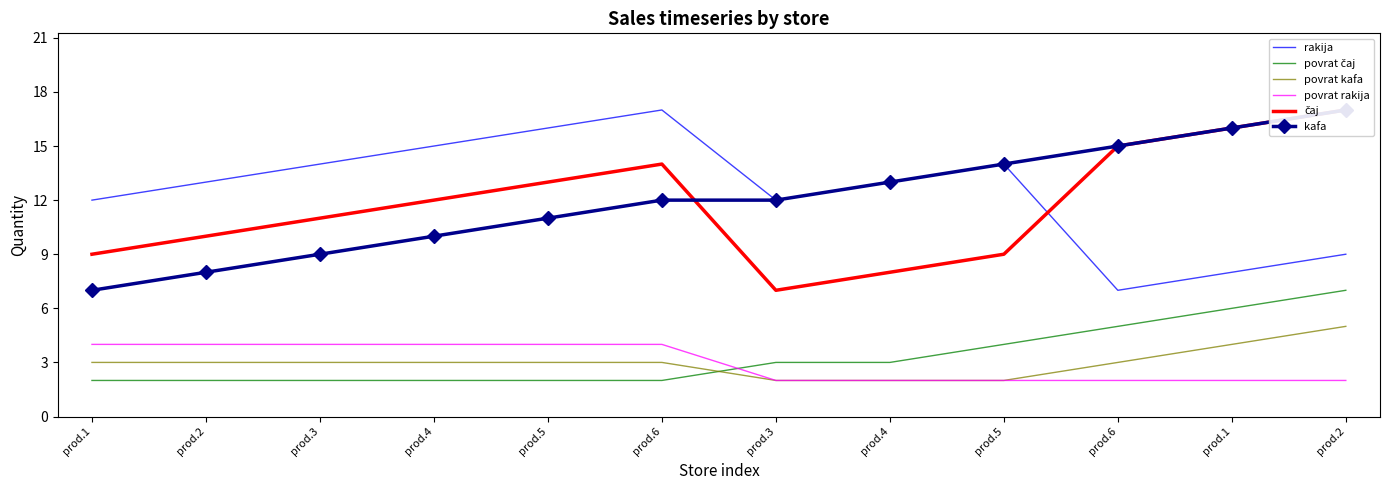

What is the difference between the highest and lowest values at prod.1?

10